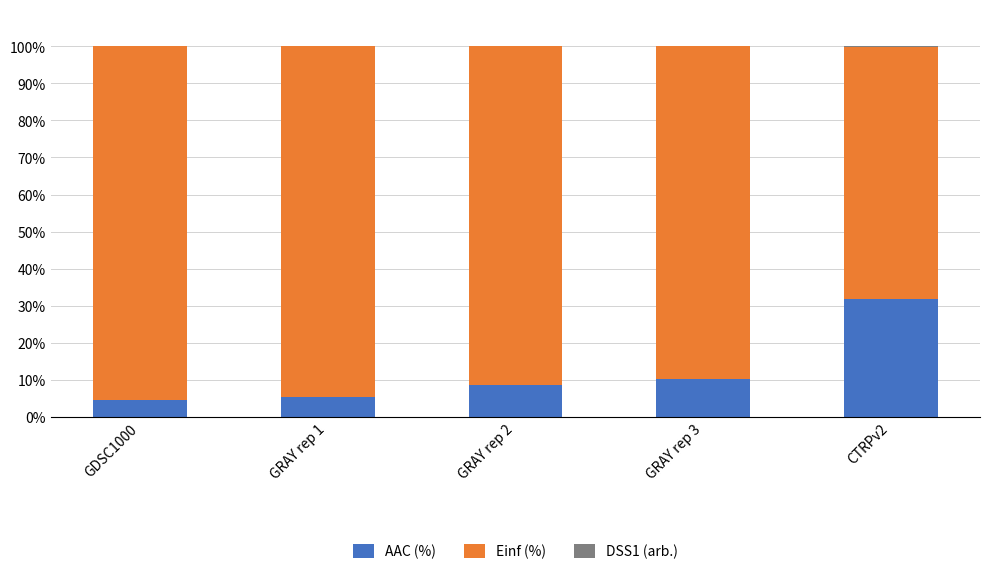

True or false: AAC (%) has a value of 6.1 at GRAY rep 3.

False